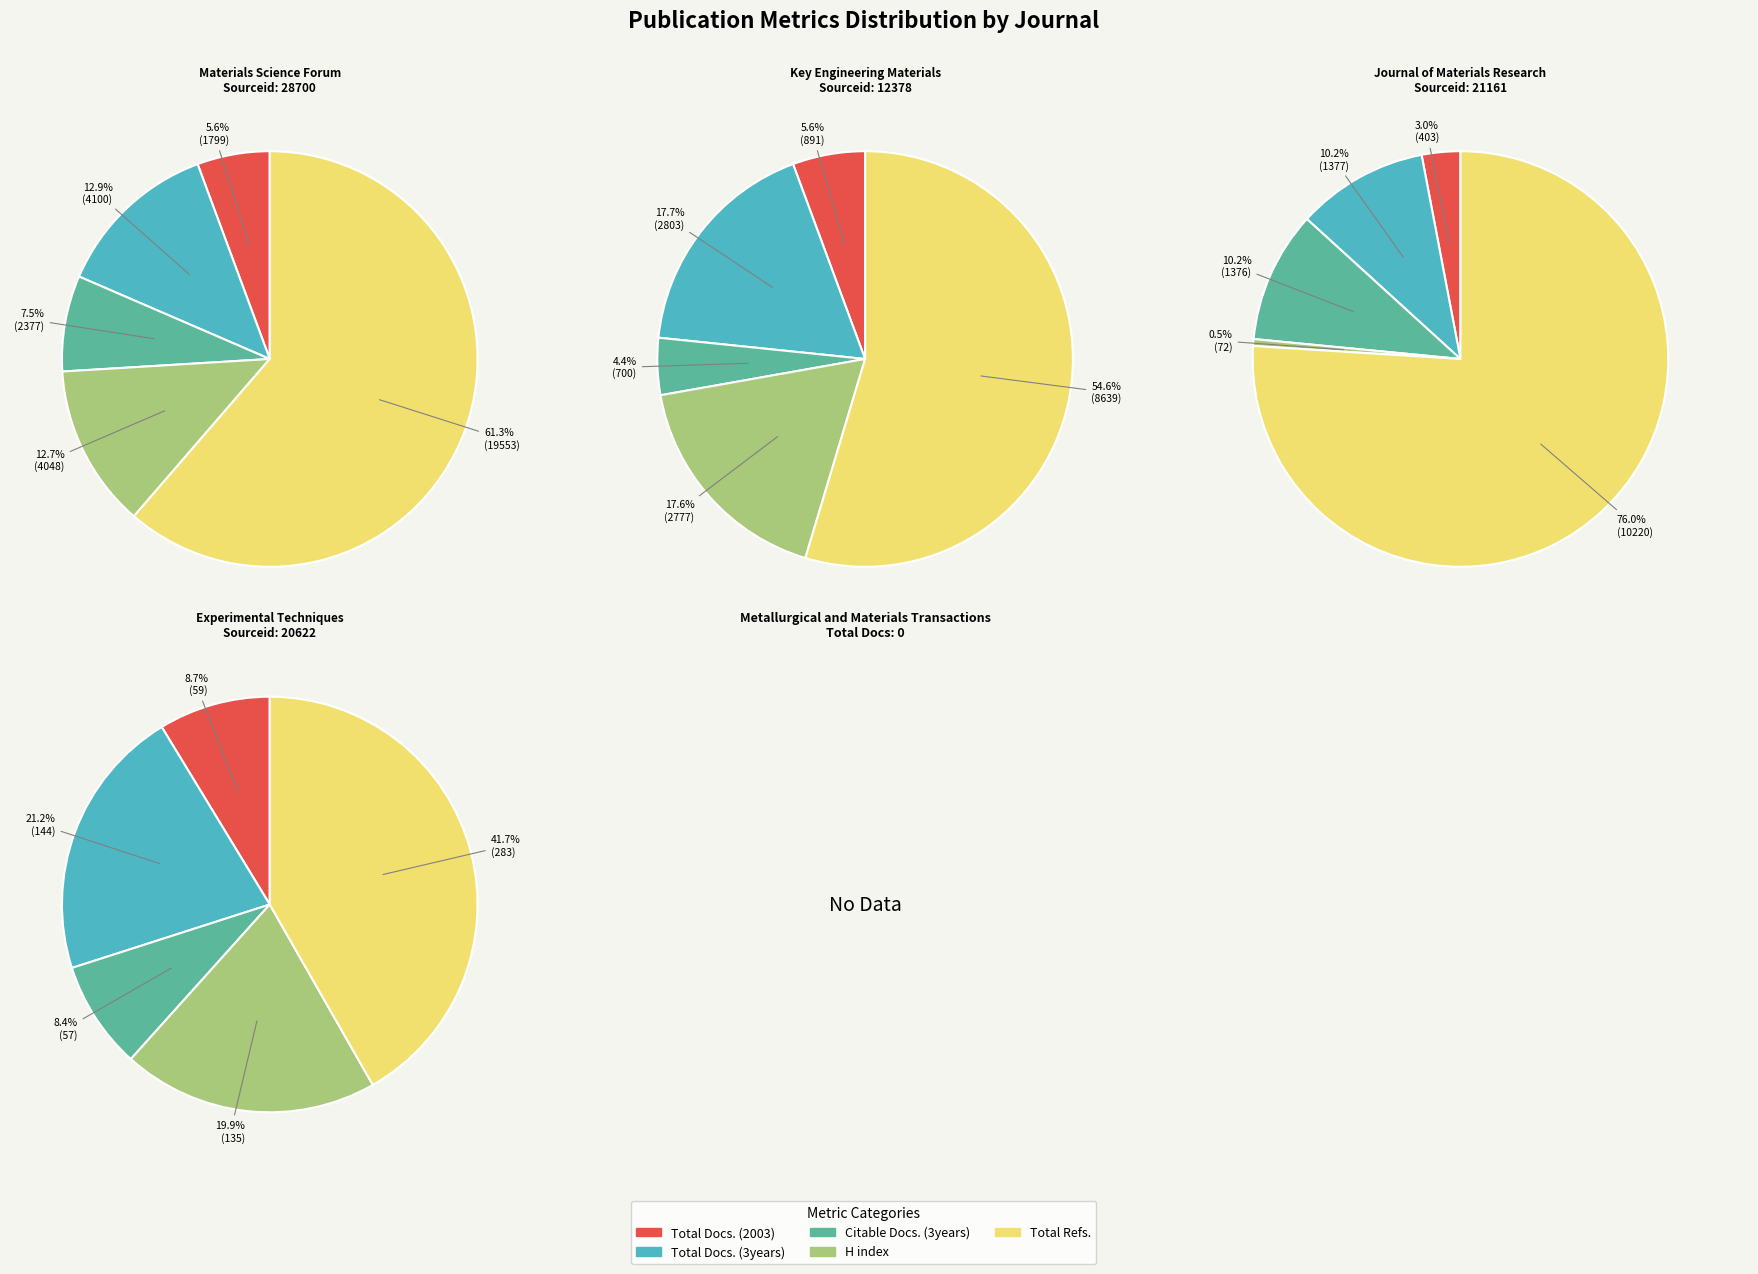

How many segments does this pie chart have?

5